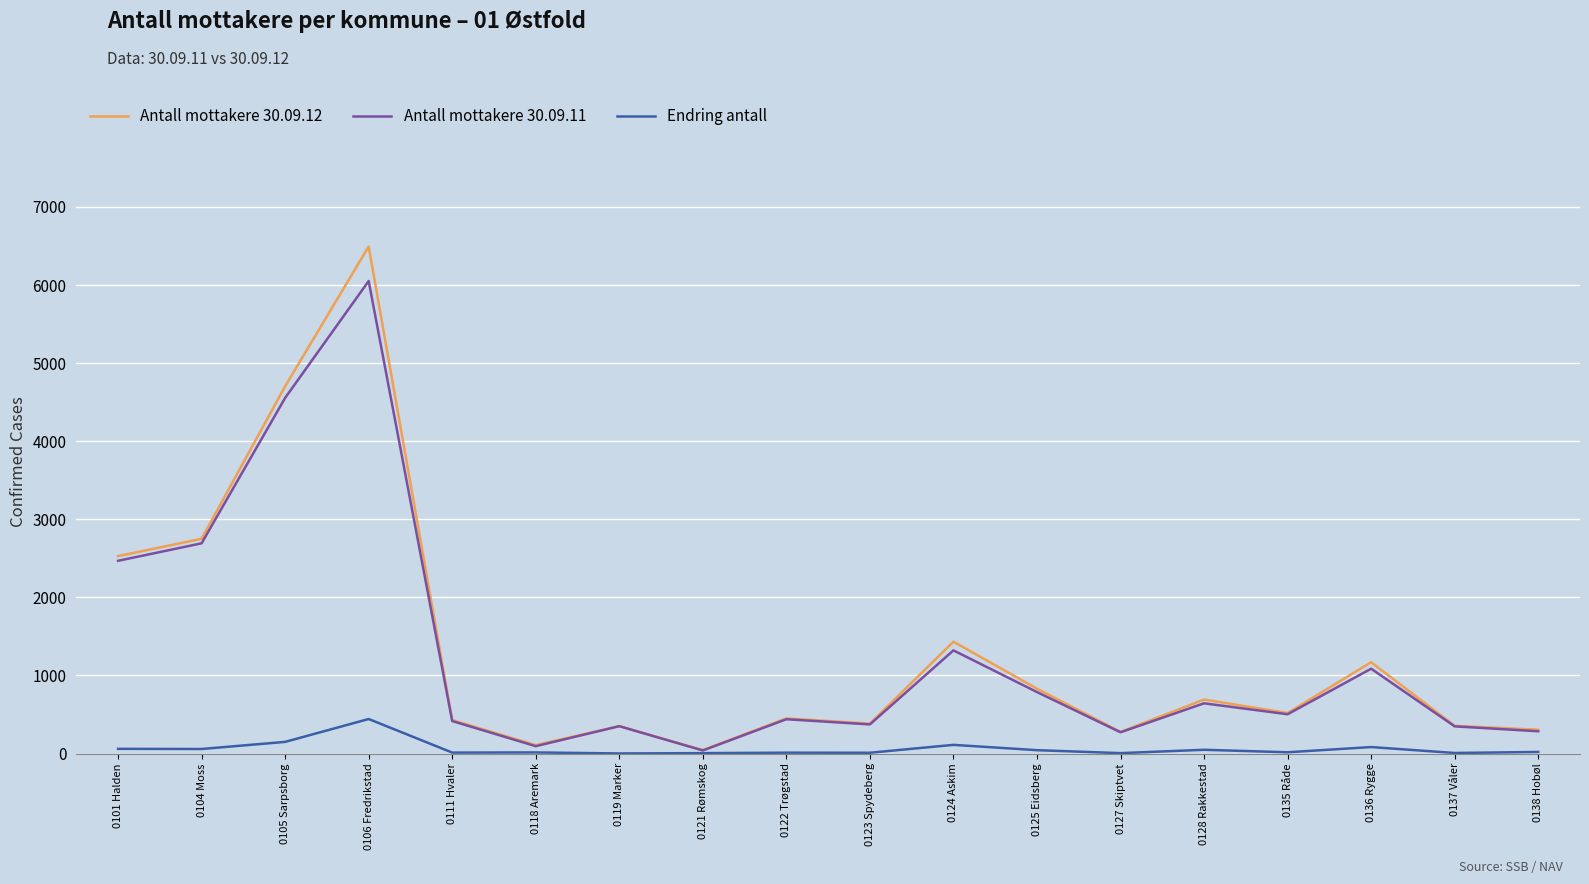

How many interior local valleys does the Antall mottakere 30.09.11 series have?

5